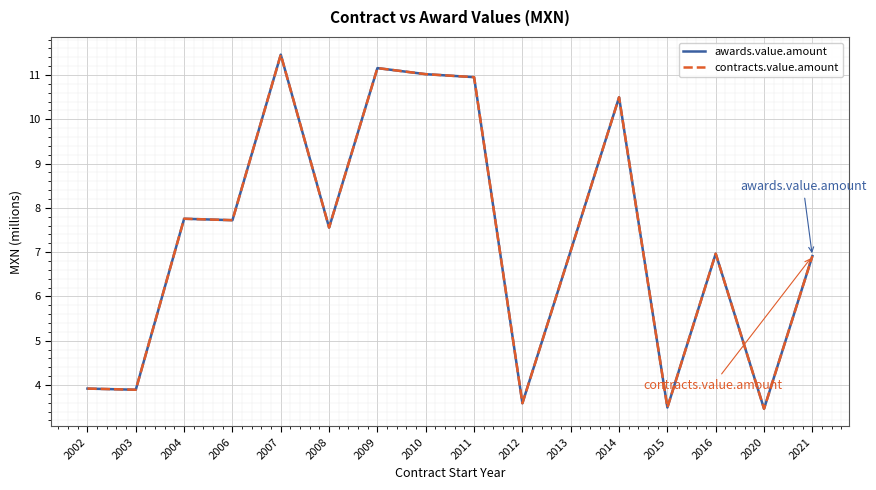

How many lines are shown in the chart?

2